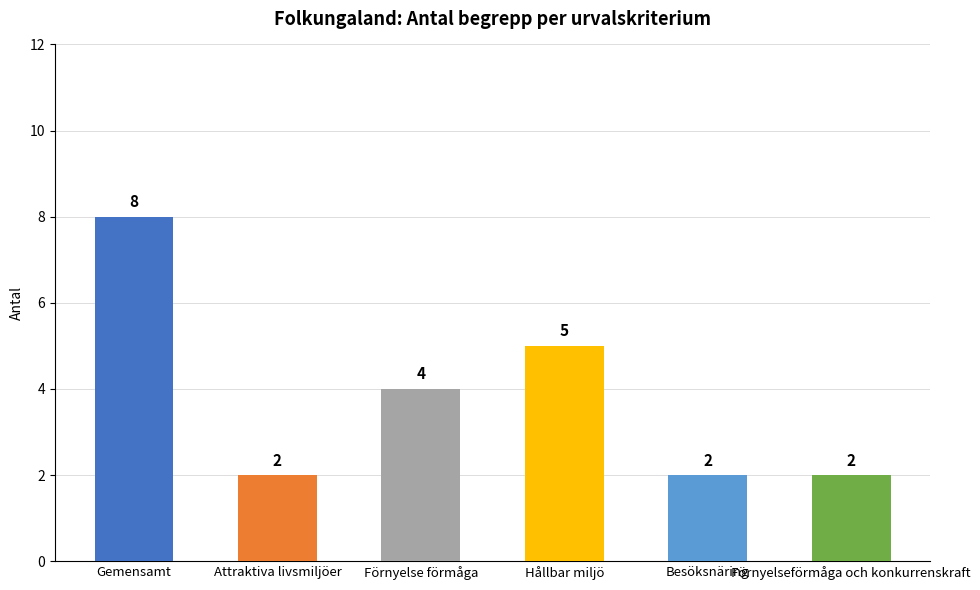

Count the number of data series in this chart.

1